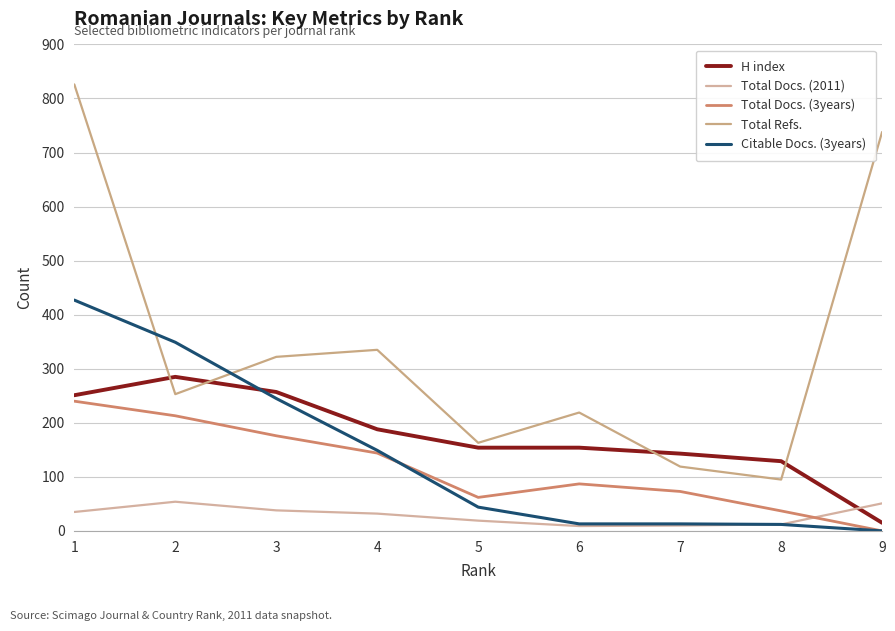

Which series has the widest spread of values?

Total Refs.